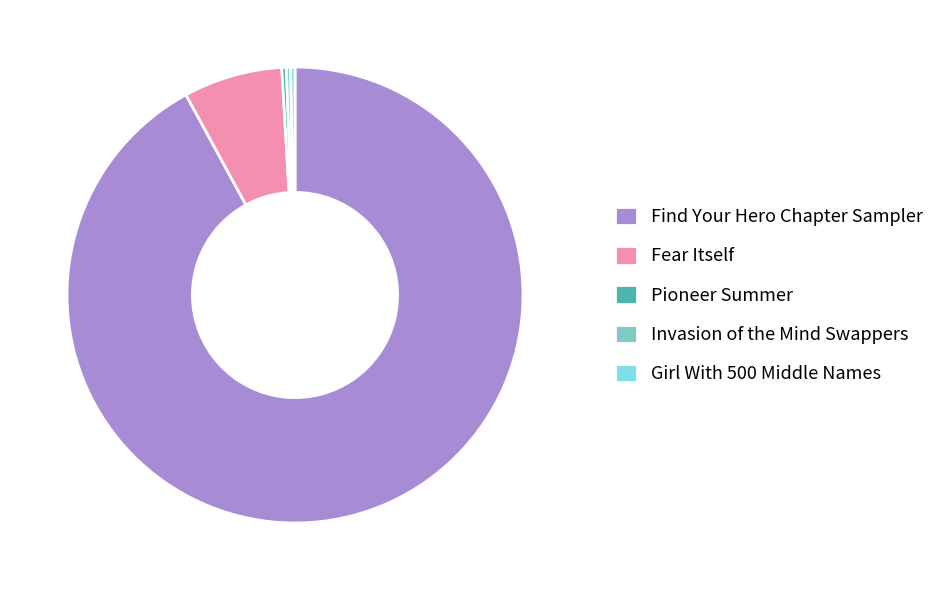

Approximately how many times larger is the value at Pioneer Summer compared to Invasion of the Mind Swappers?

1.1